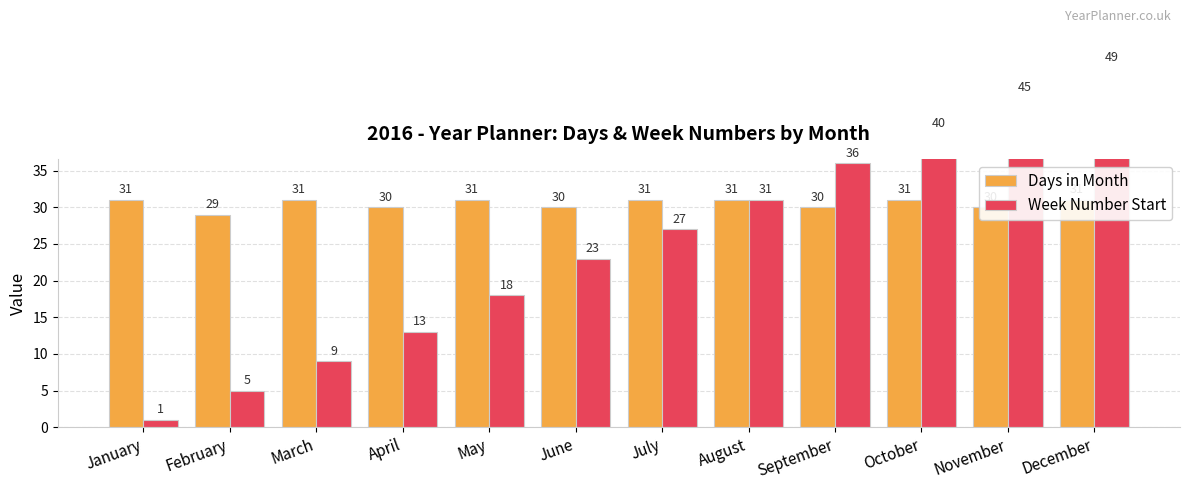

Rank the series at August from highest to lowest value.

Days in Month, Week Number Start